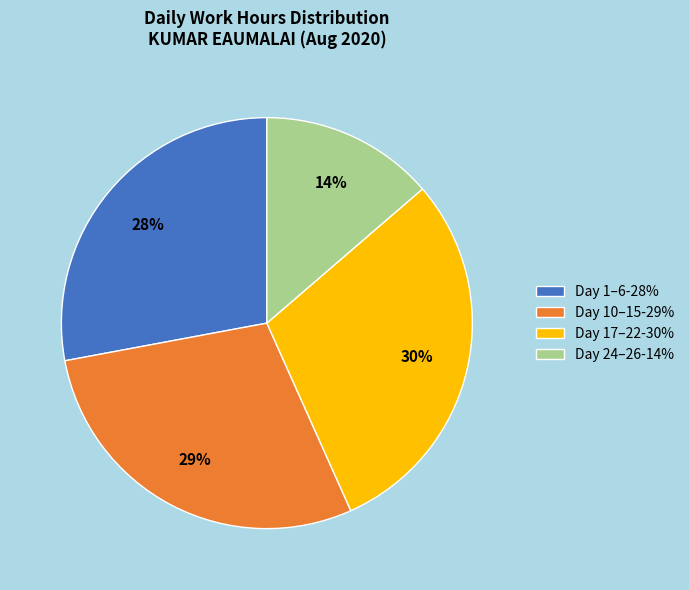

The Day 24–26-14% slice represents 8% of the pie. True or false?

False